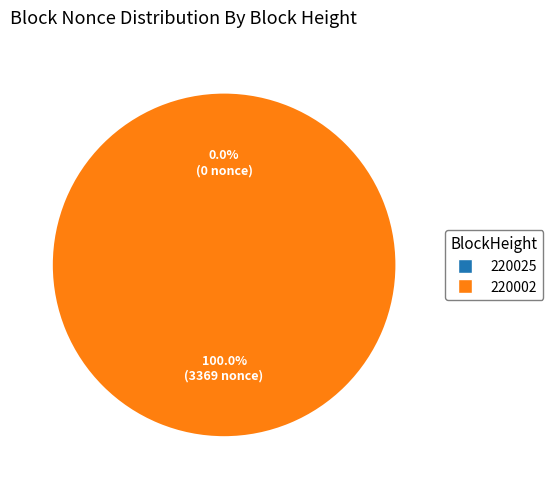

Is 220002 the majority of the pie?

Yes